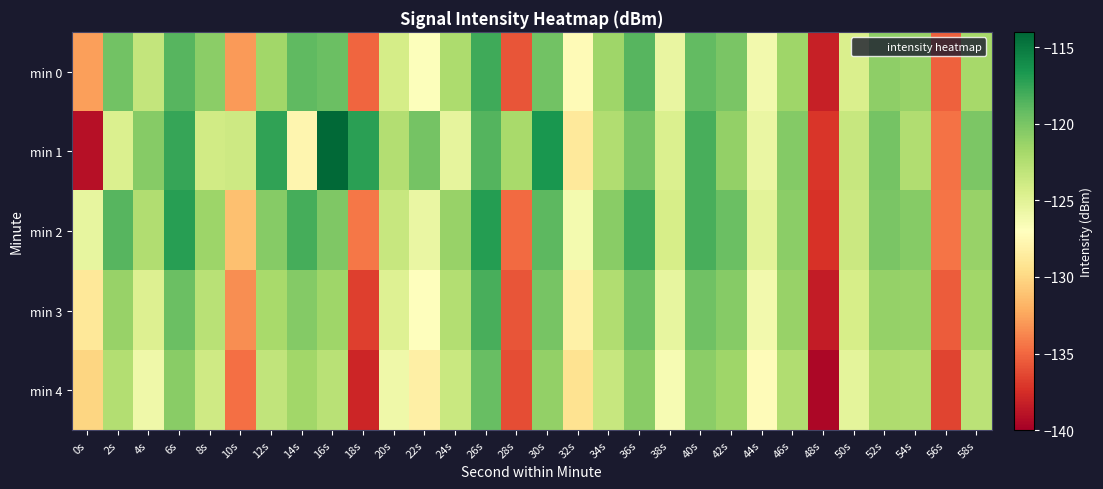

Which has a higher value, 40s or 38s?

40s